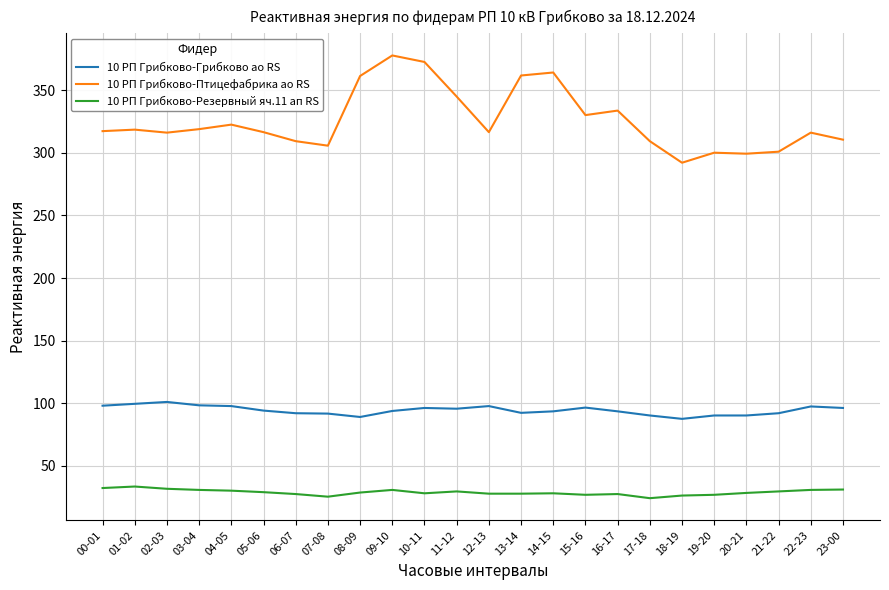

What position from the right is 14-15?

10